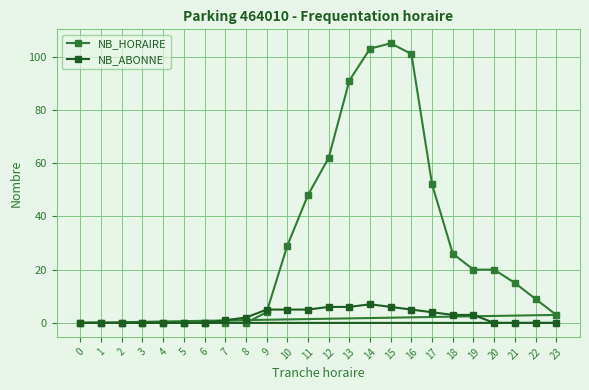

Which series has the largest range (max minus min)?

NB_HORAIRE